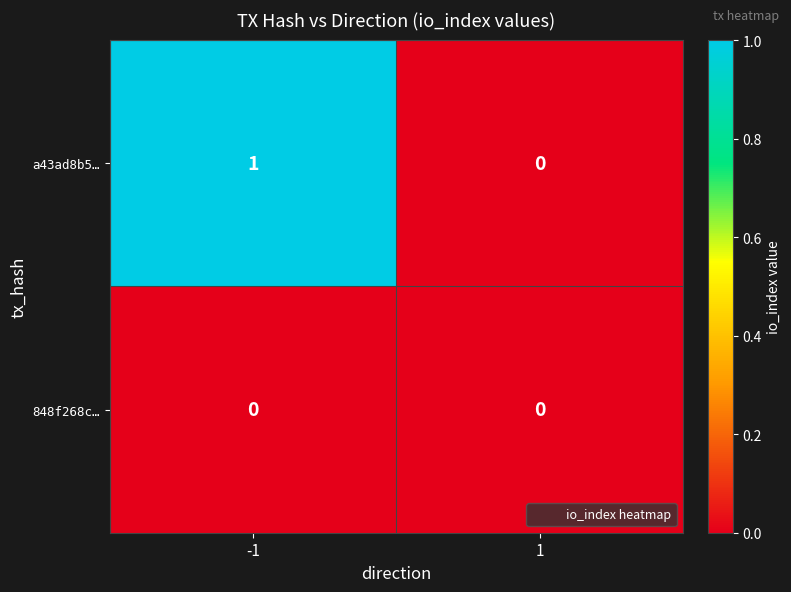

At -1, list the series in order from smallest to largest.

848f268c…, a43ad8b5…